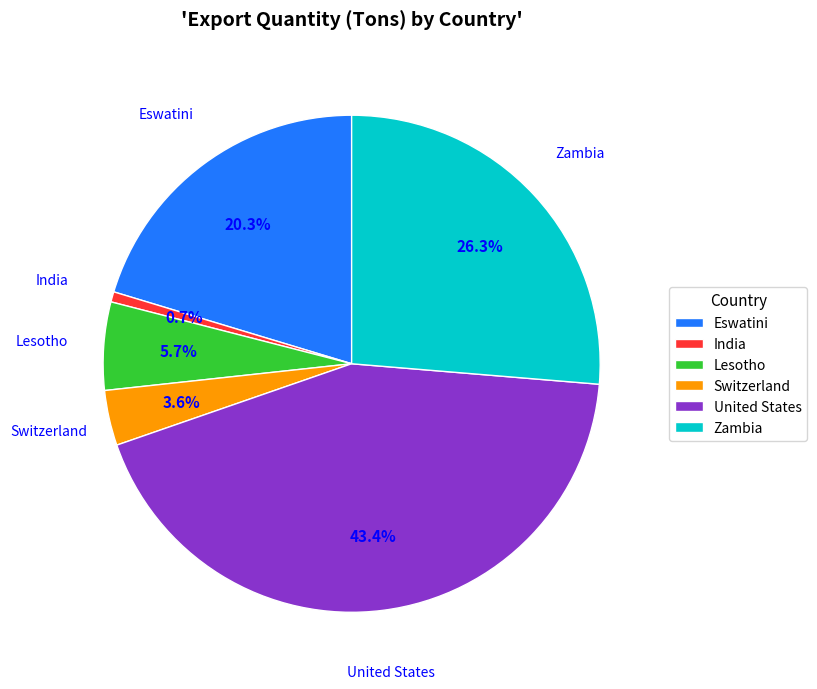

Which has a higher value, India or United States?

United States